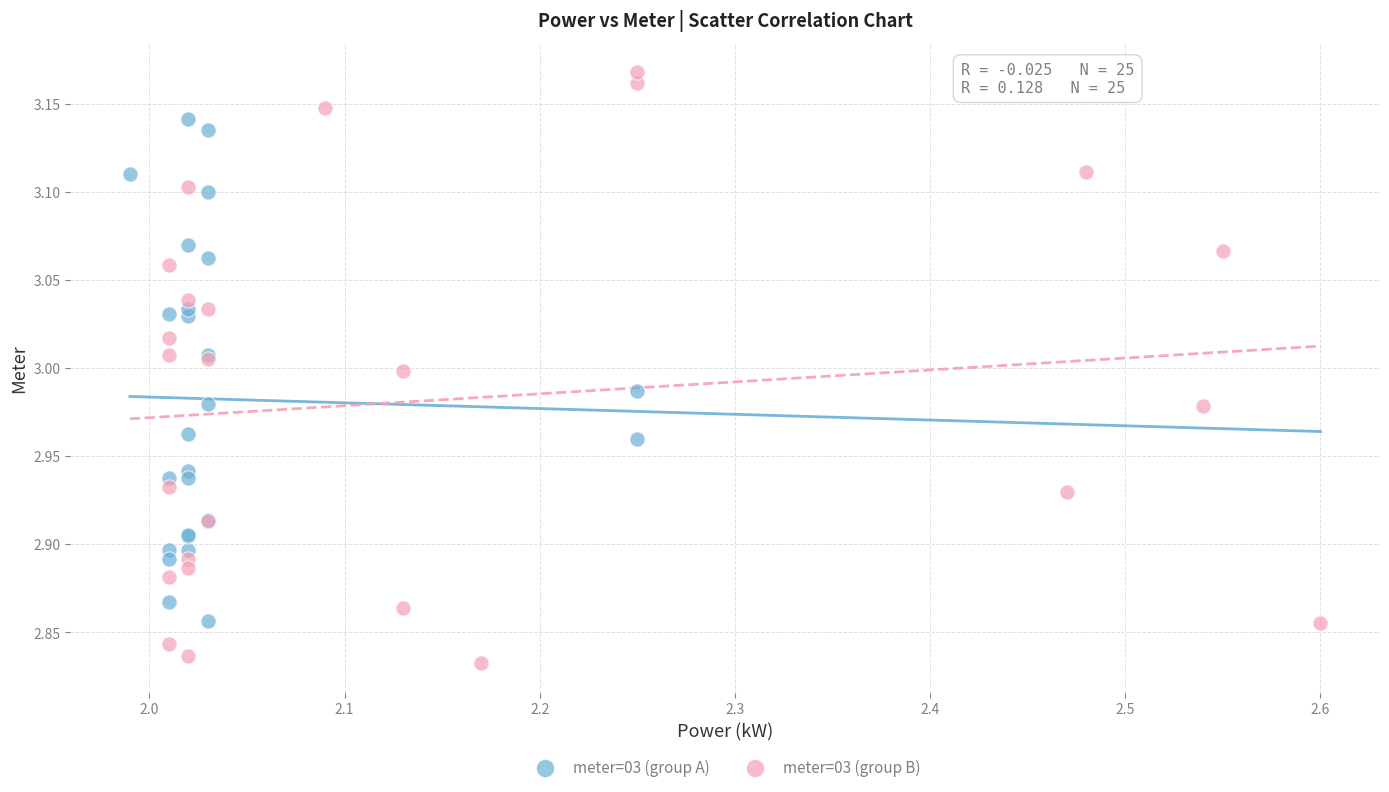

Which series has the widest spread of Y values?

meter=03 (group B)